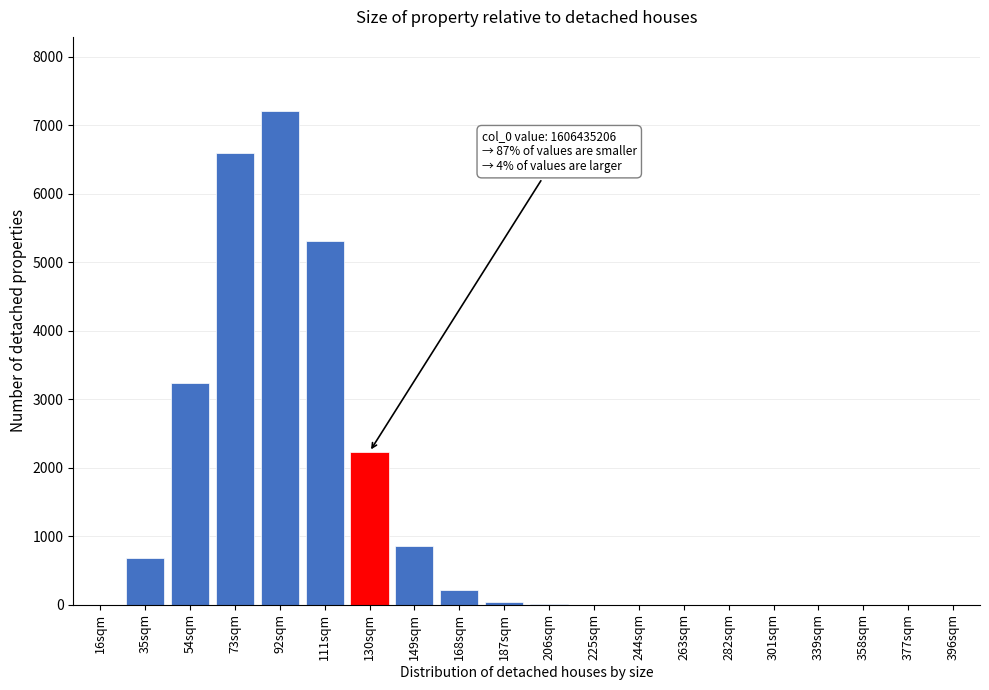

What is the maximum value shown in the chart?

7206